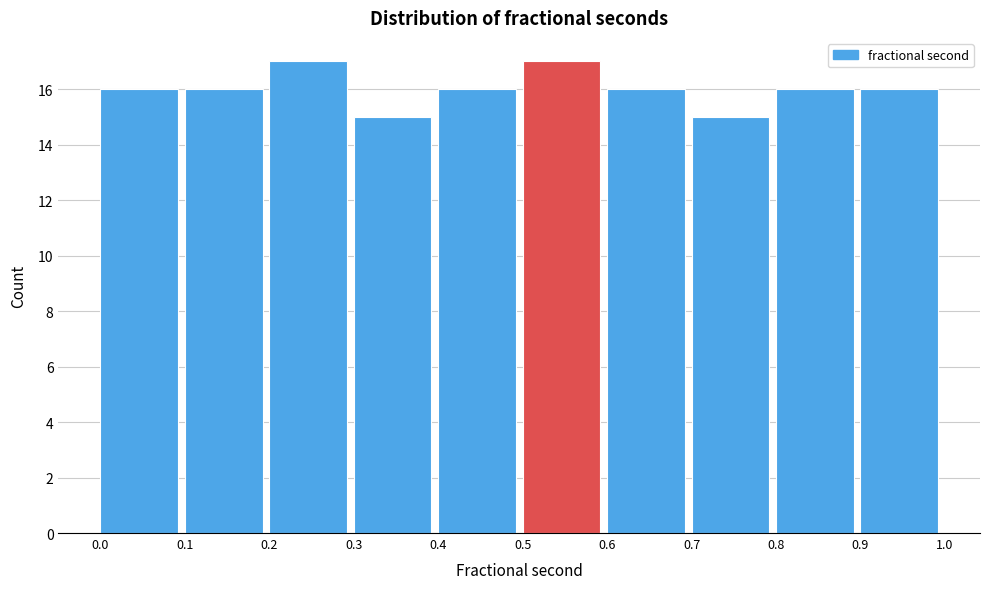

Reading left to right, list every bar in this chart as the range it spans on the x-axis followed by its height. The values are not printed on the chart, so give them approximately, as read against the axis.

0.0 to 0.1: 16
0.1 to 0.2: 16
0.2 to 0.3: 17
0.3 to 0.4: 15
0.4 to 0.5: 16
0.5 to 0.6: 17
0.6 to 0.7: 16
0.7 to 0.8: 15
0.8 to 0.9: 16
0.9 to 1.0: 16